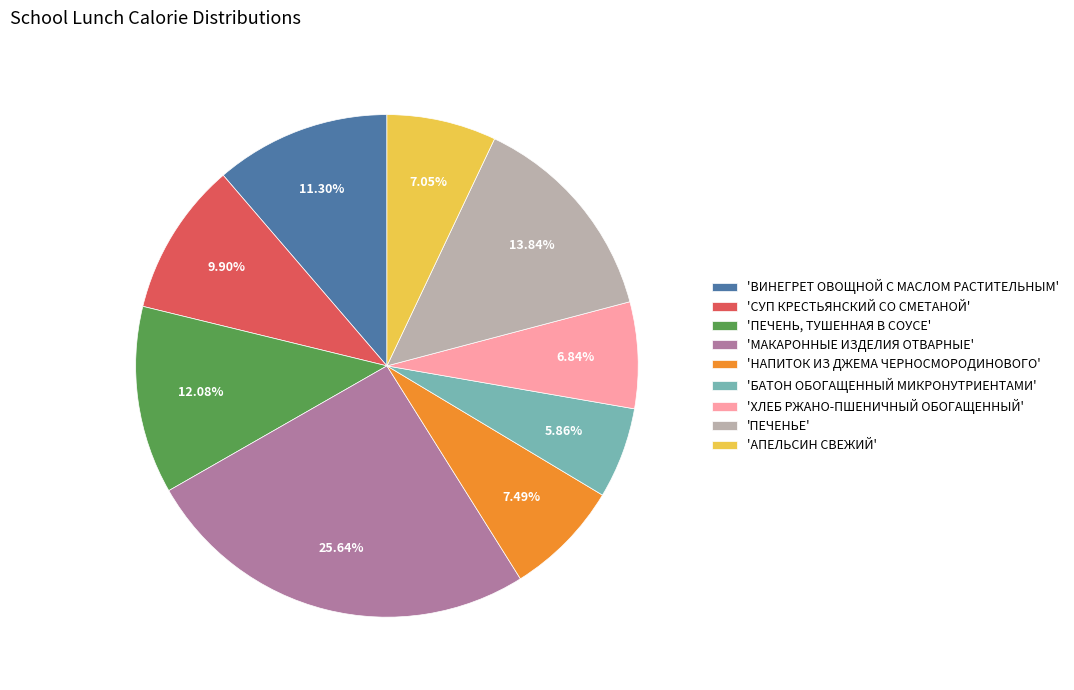

How many slices are in this pie chart?

9